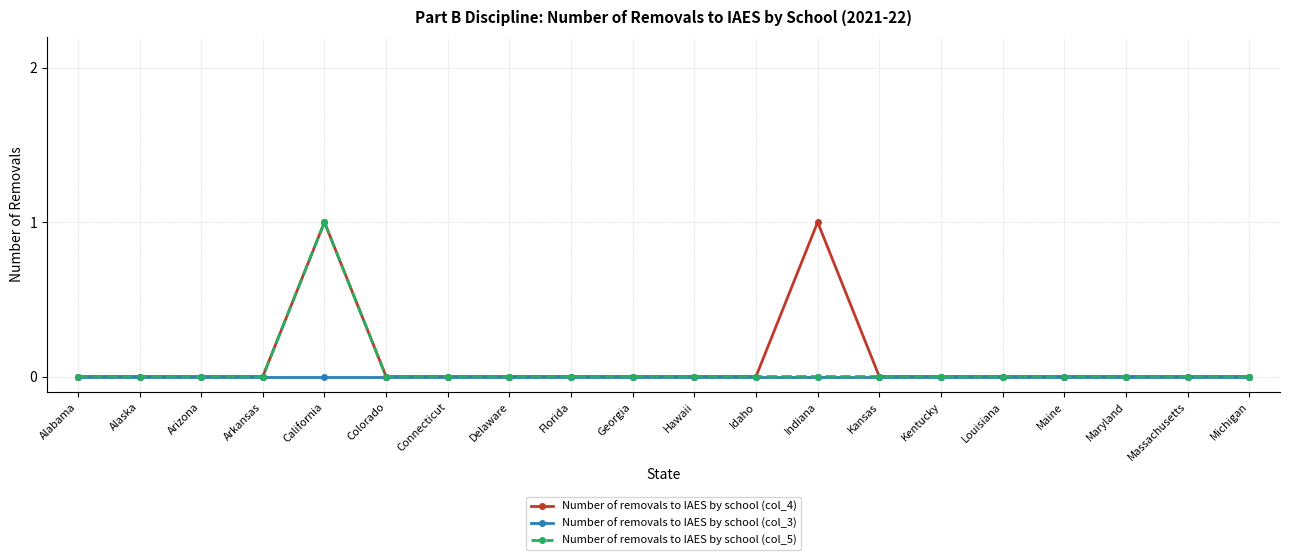

Reading left to right, list all the values displayed in this chart.

Number of removals to IAES by school (col_4): 0	0	0	0	1	0	0	0	0	0	0	0	1	0	0	0	0	0	0	0
Number of removals to IAES by school (col_3): 0	0	0	0	0	0	0	0	0	0	0	0	0	0	0	0	0	0	0	0
Number of removals to IAES by school (col_5): 0	0	0	0	1	0	0	0	0	0	0	0	0	0	0	0	0	0	0	0